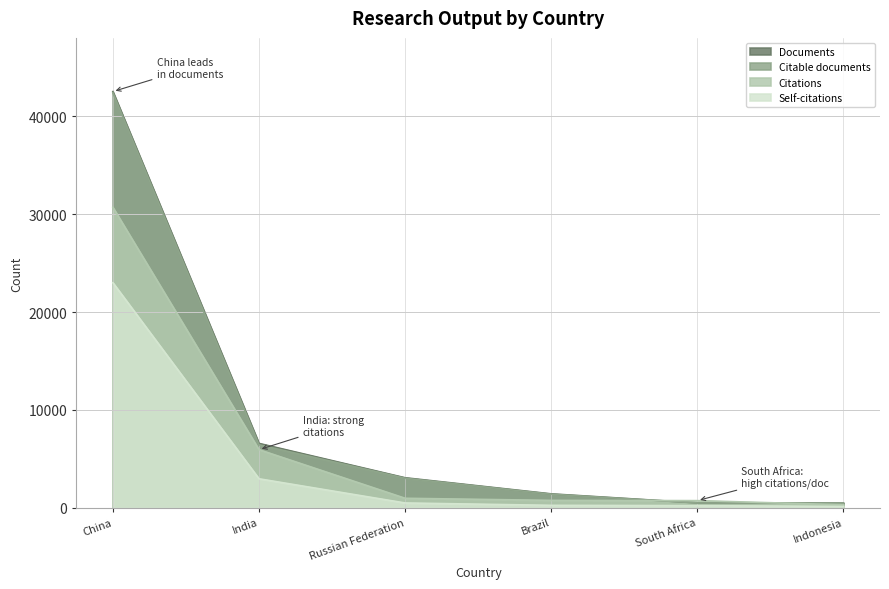

Which label corresponds to the smallest value in the chart?

Indonesia